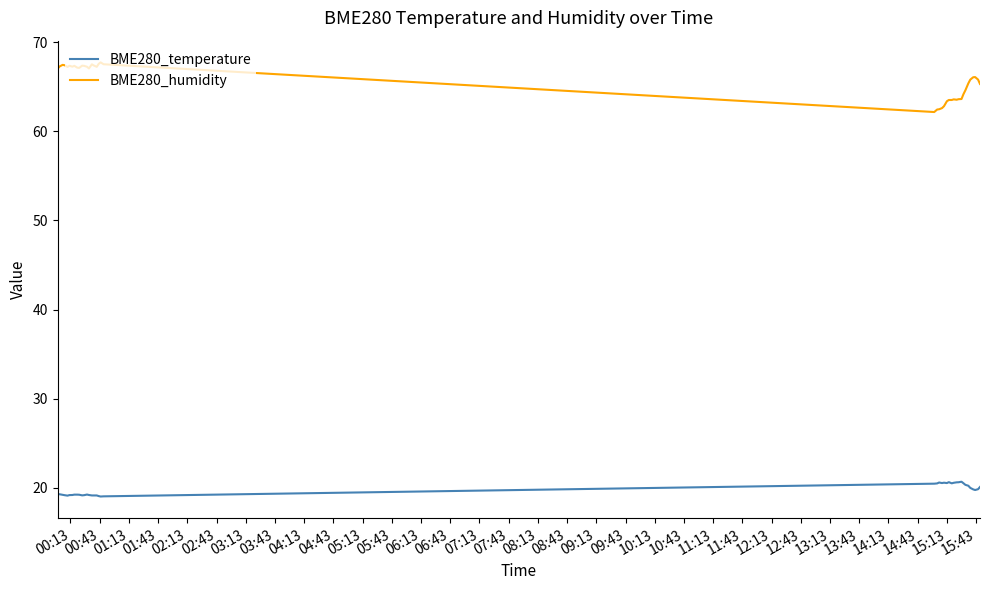

Rank the series by their average value, from highest to lowest.

BME280_humidity, BME280_temperature